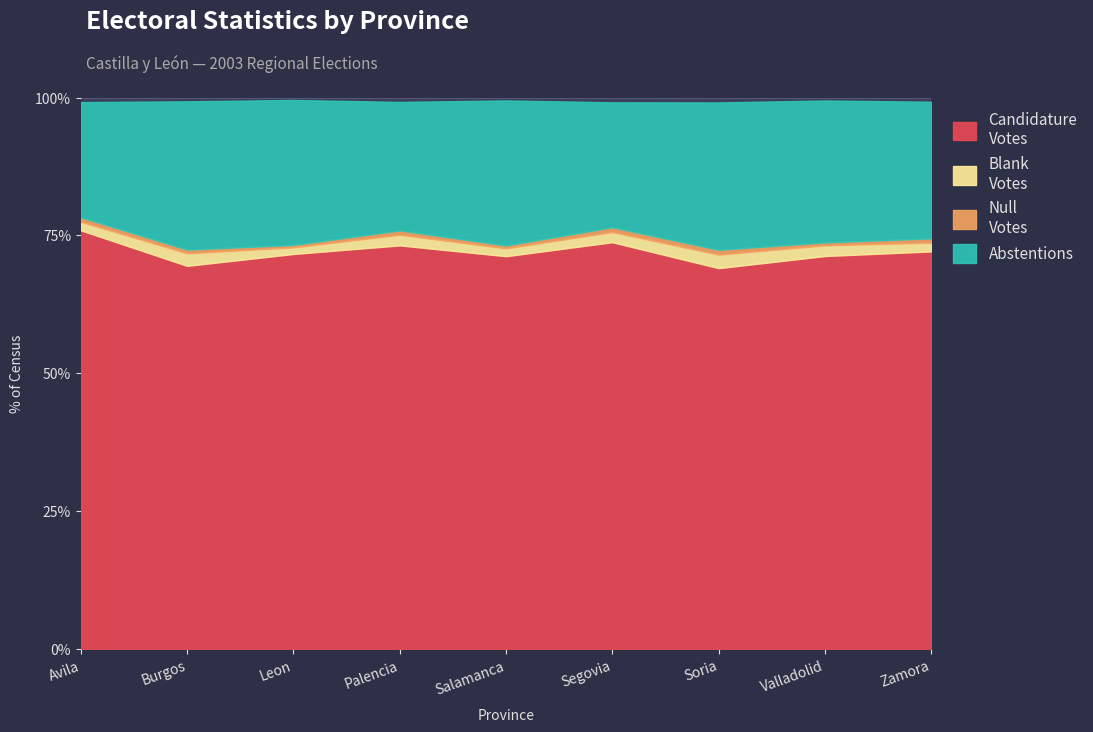

What value does the ABSTENCIONES series have at Salamanca, to the nearest 100?

77400